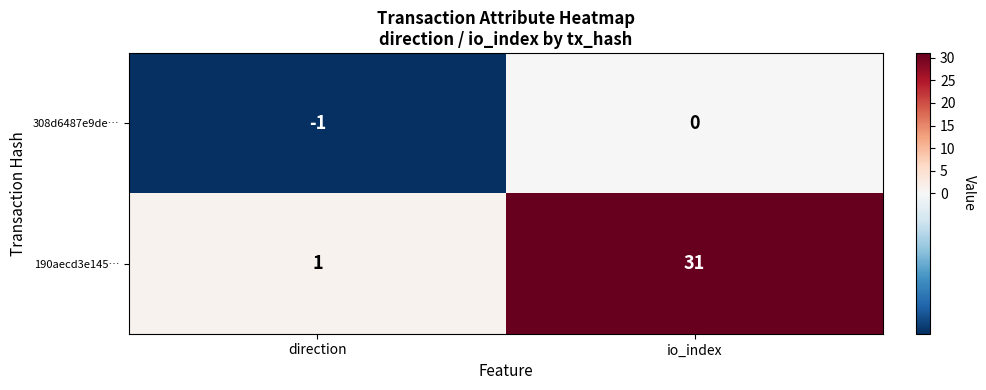

What is the sum of all 190aecd3e145… values?

32